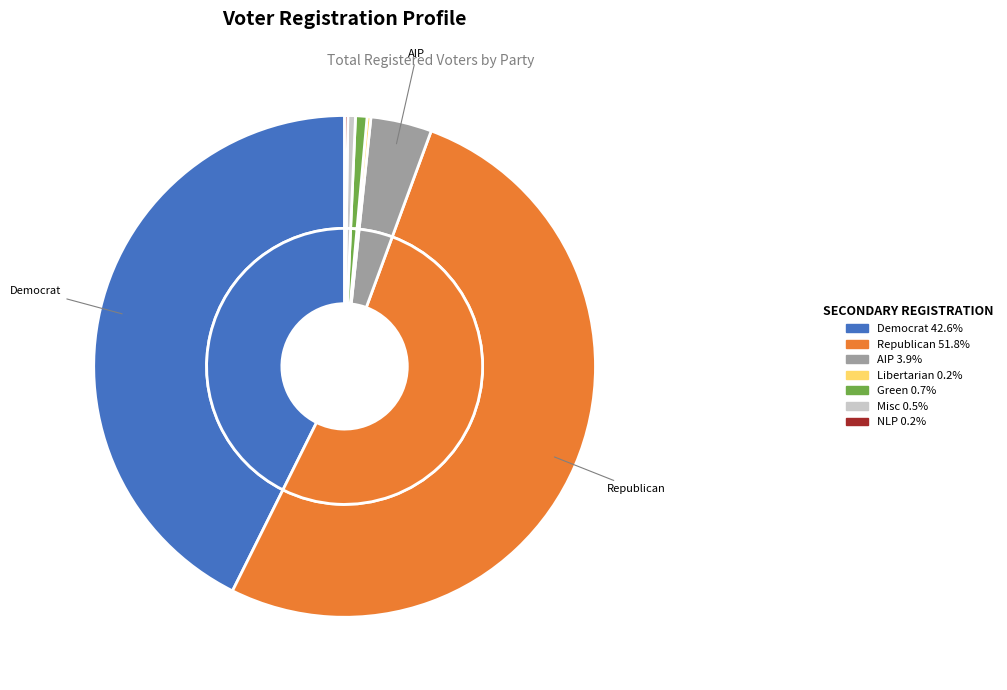

How many segments does this pie chart have?

7